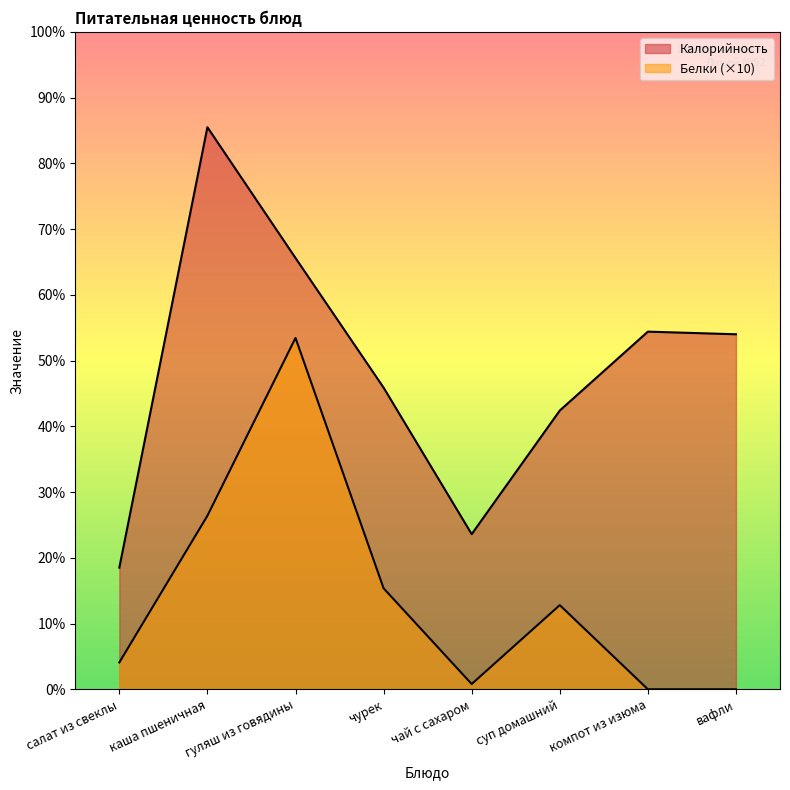

What position from the right is салат из свеклы?

8